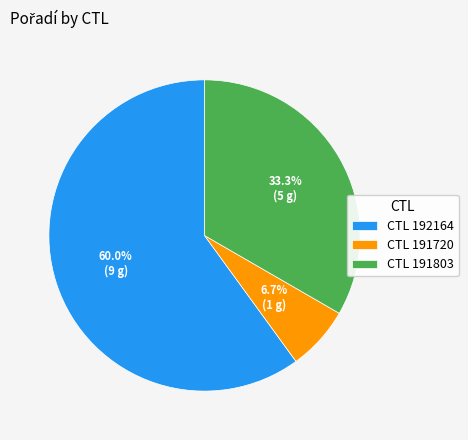

Is there a majority slice in this chart?

Yes